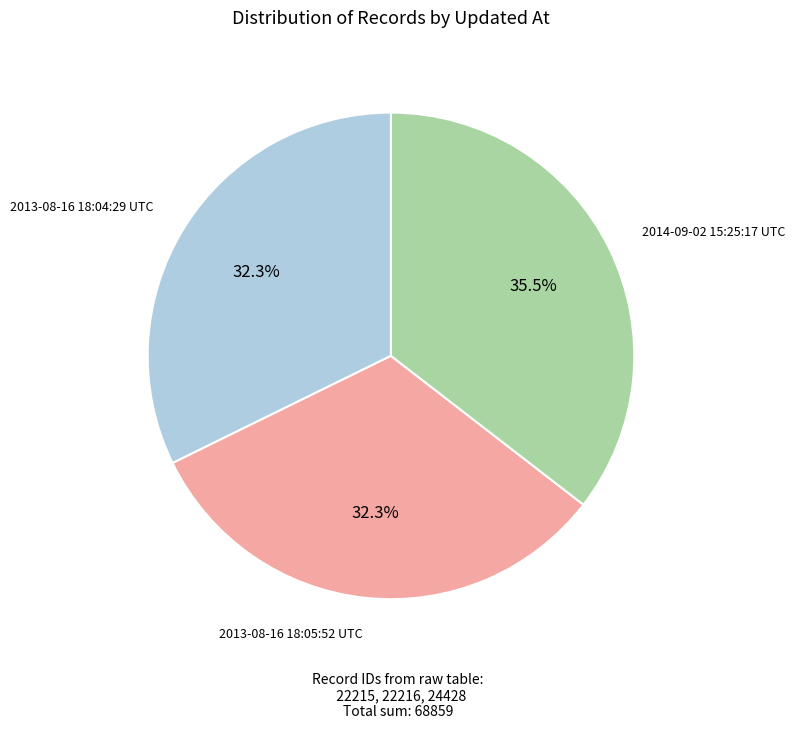

Is there a majority slice in this chart?

No